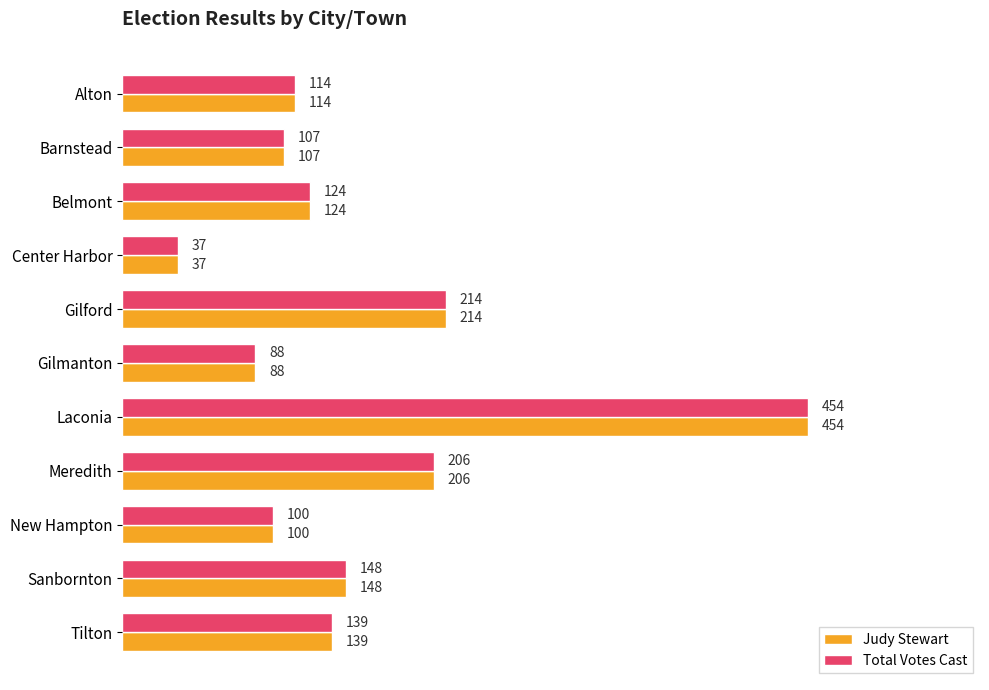

The value of Judy Stewart at Tilton is 50. True or false?

False